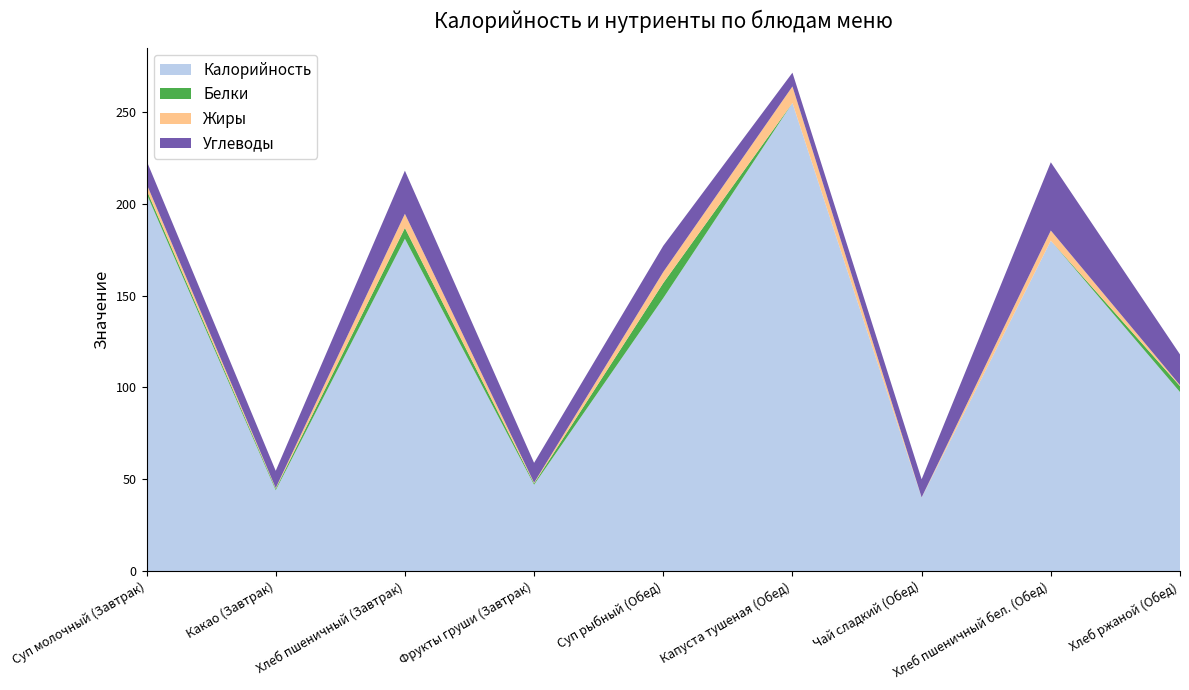

Reading left to right, what are all the values shown in this chart?

Калорийность: 205.6	44.0	181.0	47.0	148.7	255.0	40.0	180.0	97.5
Белки: 2.1	0.8	5.9	0.7	8.3	0.0	0.0	0.0	3.2
Жиры: 3.3	0.4	7.7	0.4	6.0	9.0	0.1	5.5	0.5
Углеводы: 12.6	9.4	23.5	10.8	14.3	7.5	9.9	37.2	16.8